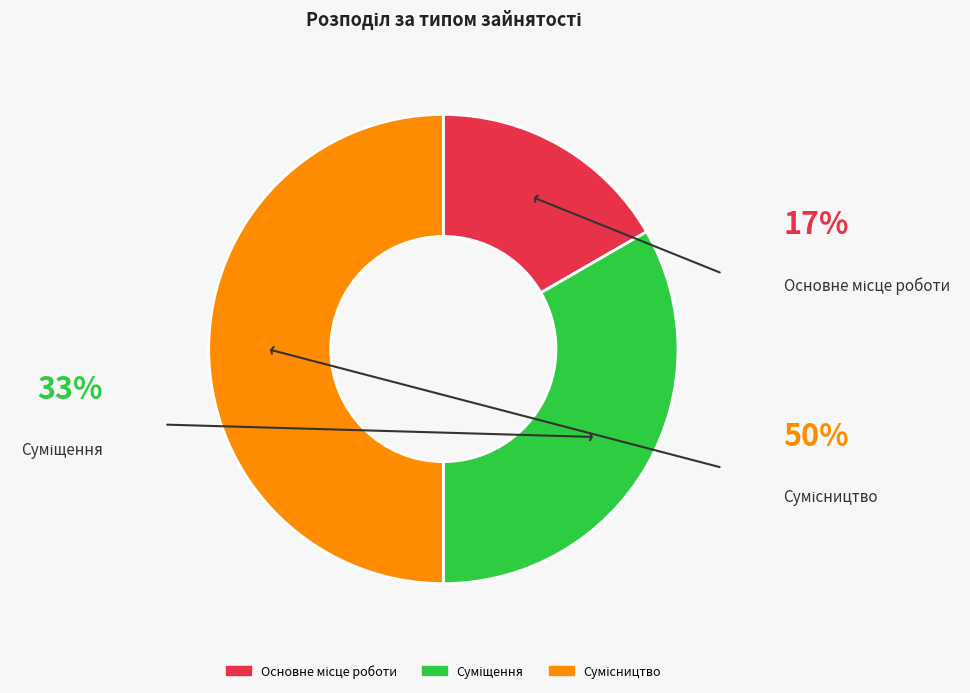

Is there a majority slice in this chart?

No